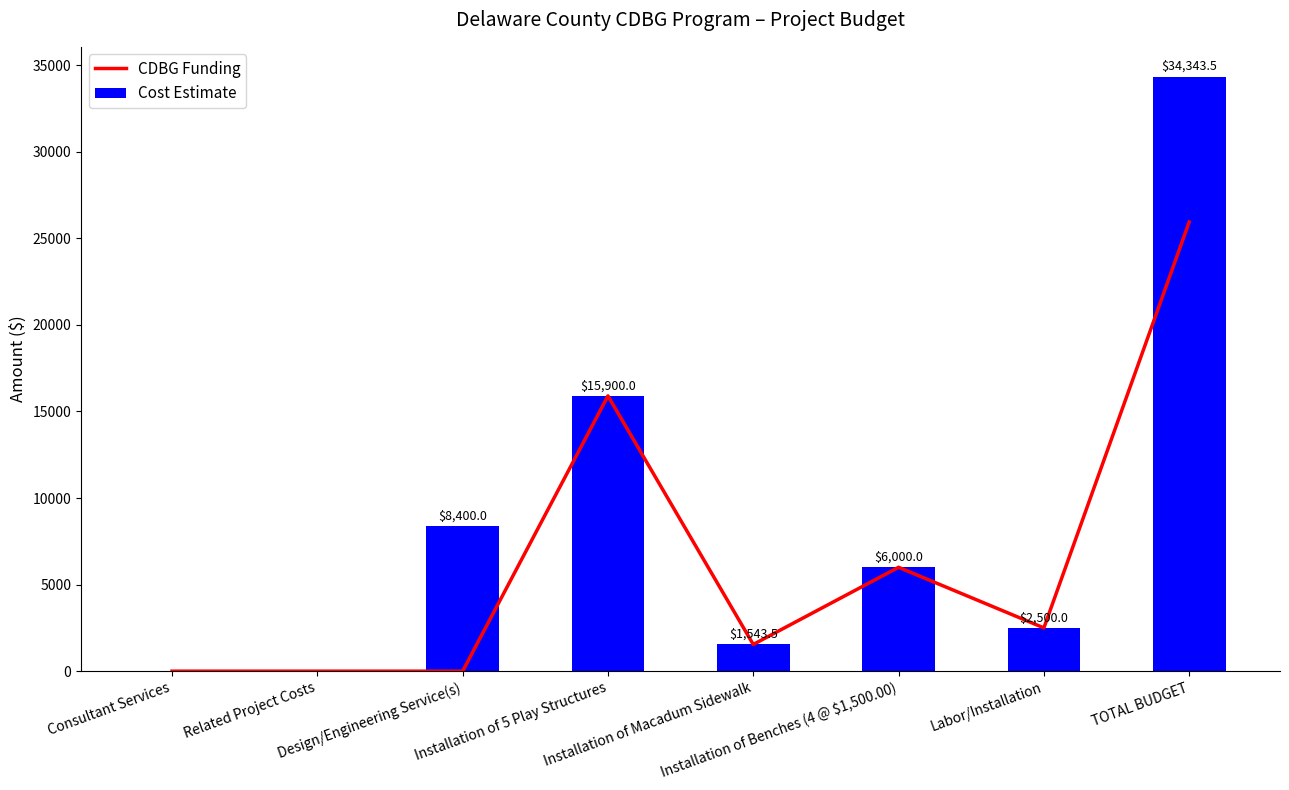

Which series has the largest total across all categories?

Cost Estimate